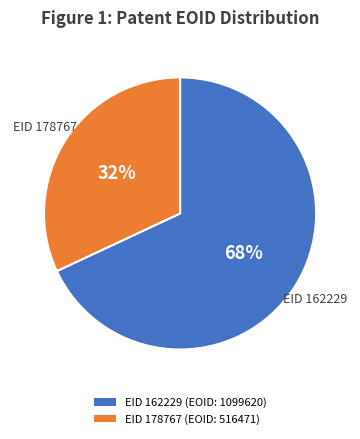

Is it true that EID 178767 (EOID: 516471) is 23% of the pie?

False